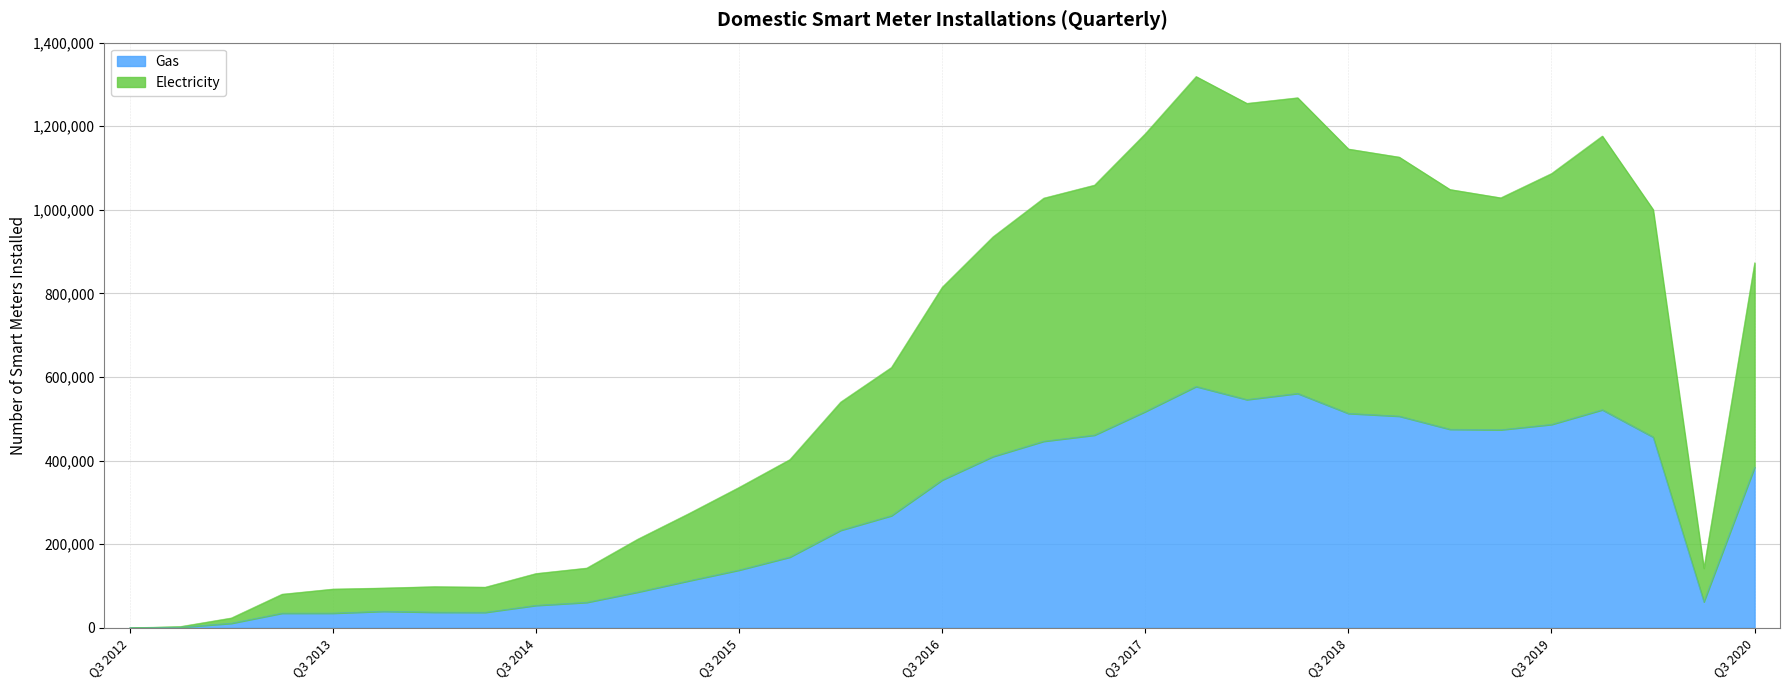

Is it true that Gas equals 39730 at Q4 2013?

True